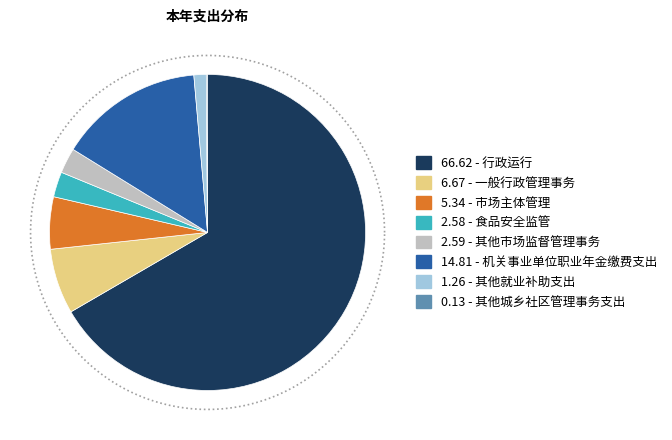

What is the total percentage of 其他城乡社区管理事务支出 and 其他市场监督管理事务?

2.7%